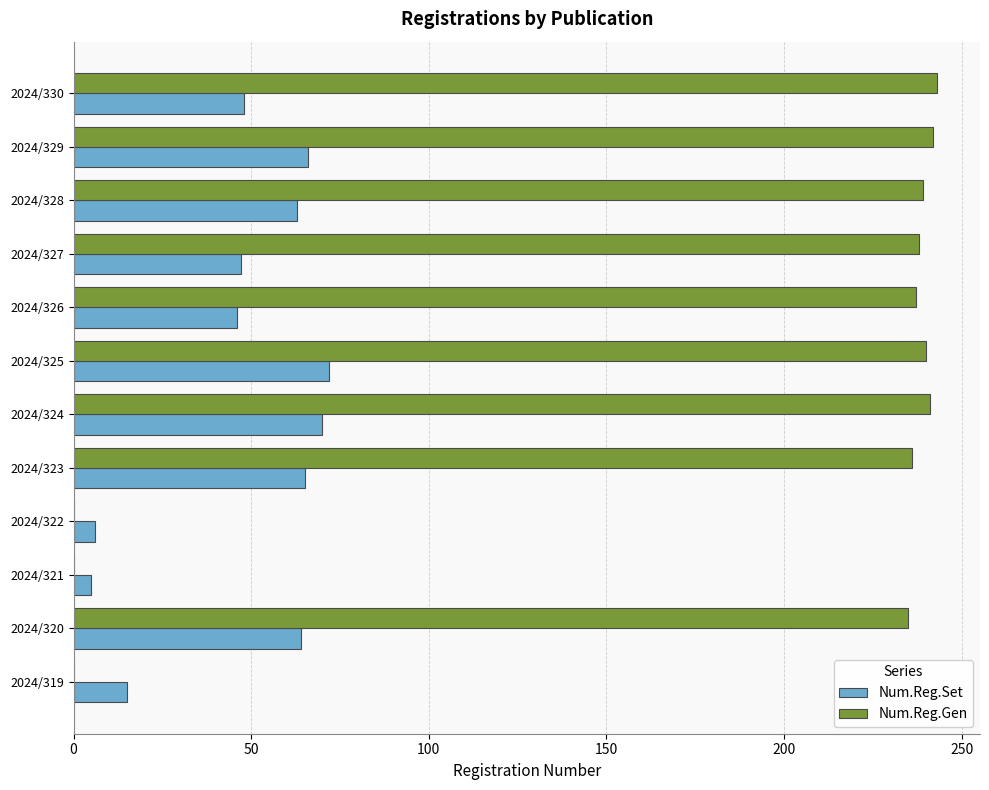

What is the average value of the Num.Reg.Gen series?

179